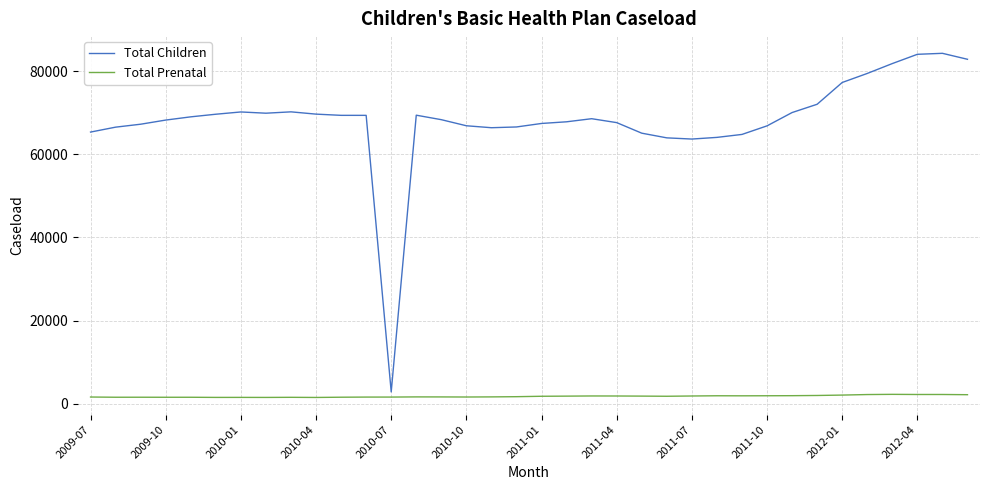

What is the sum of all Total Prenatal values?

64387